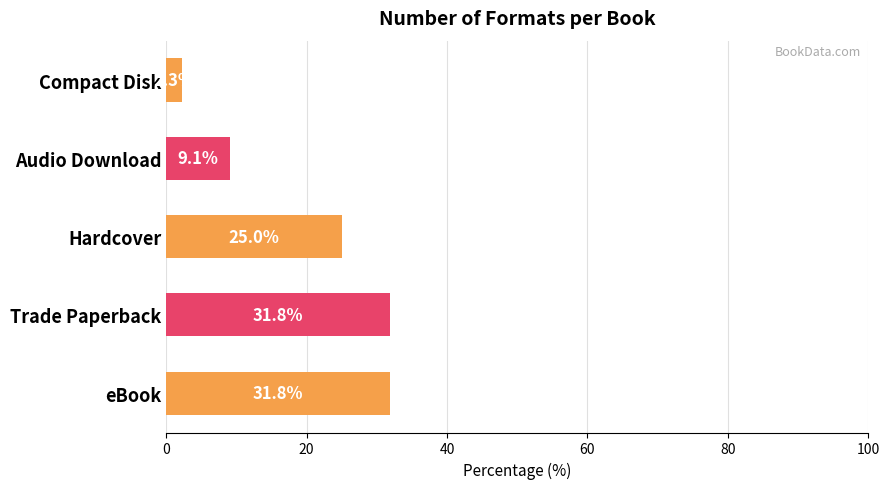

Between Audio Download and Hardcover, which is larger?

Hardcover